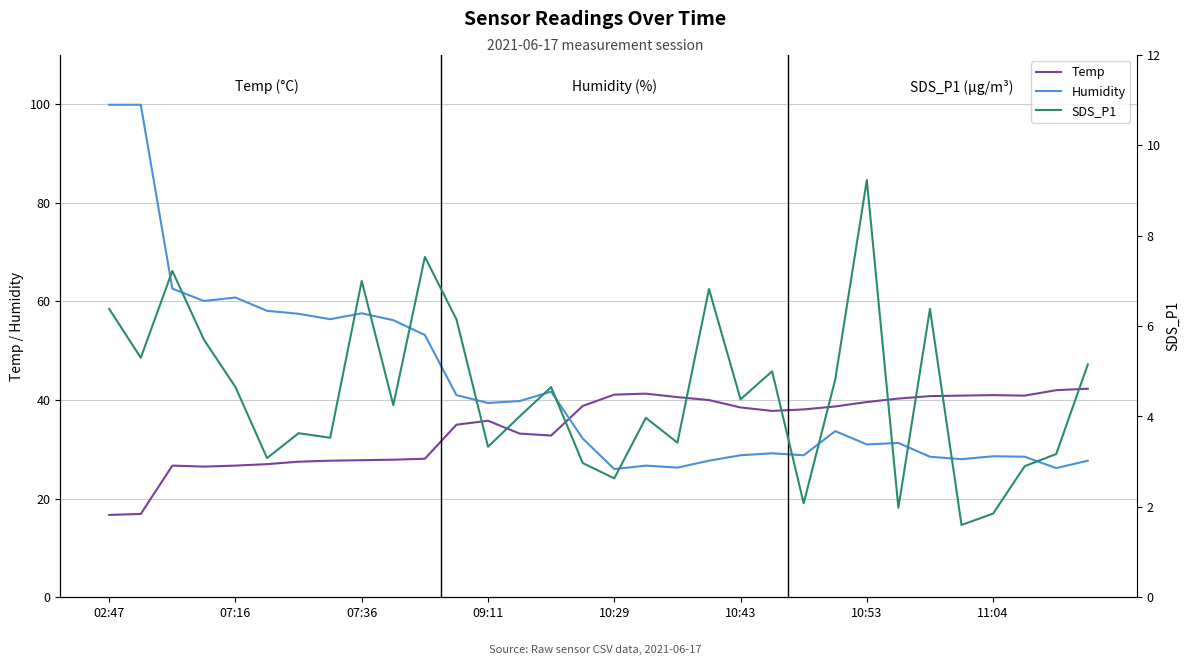

Is it true that Temp equals 44.1 at 07:16?

False